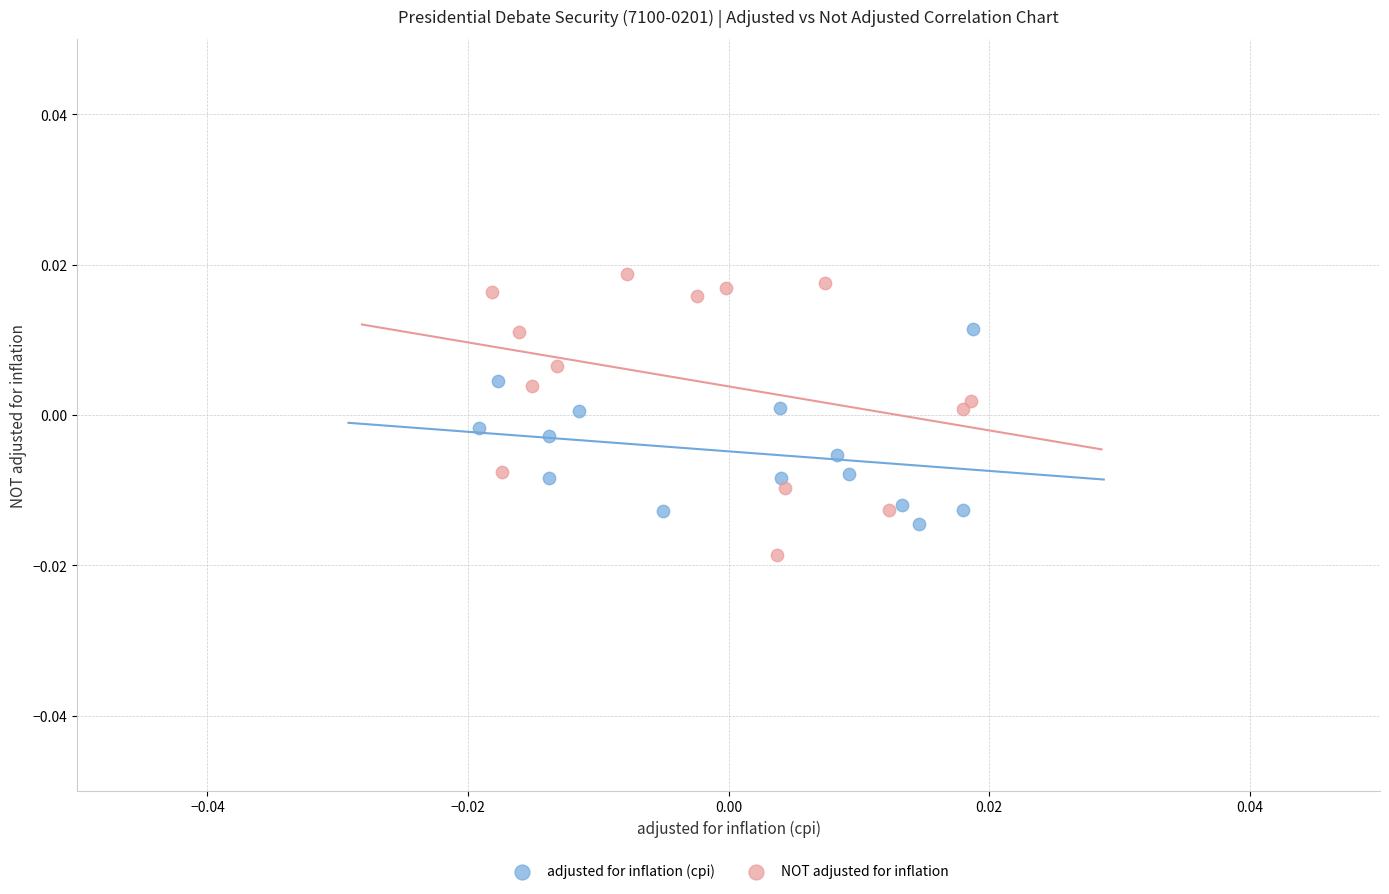

Which series contains the highest Y value?

NOT adjusted for inflation